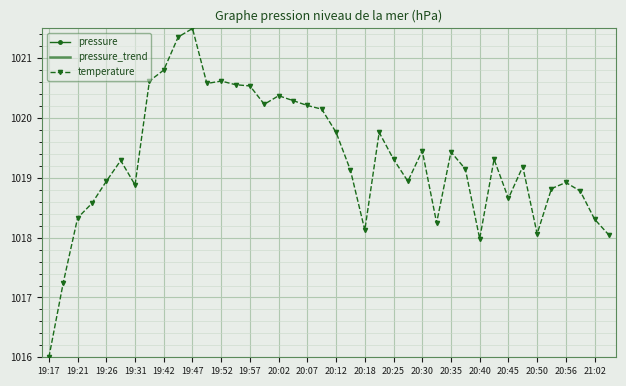

Is it true that temperature equals 1020.6 at 19:52?

True